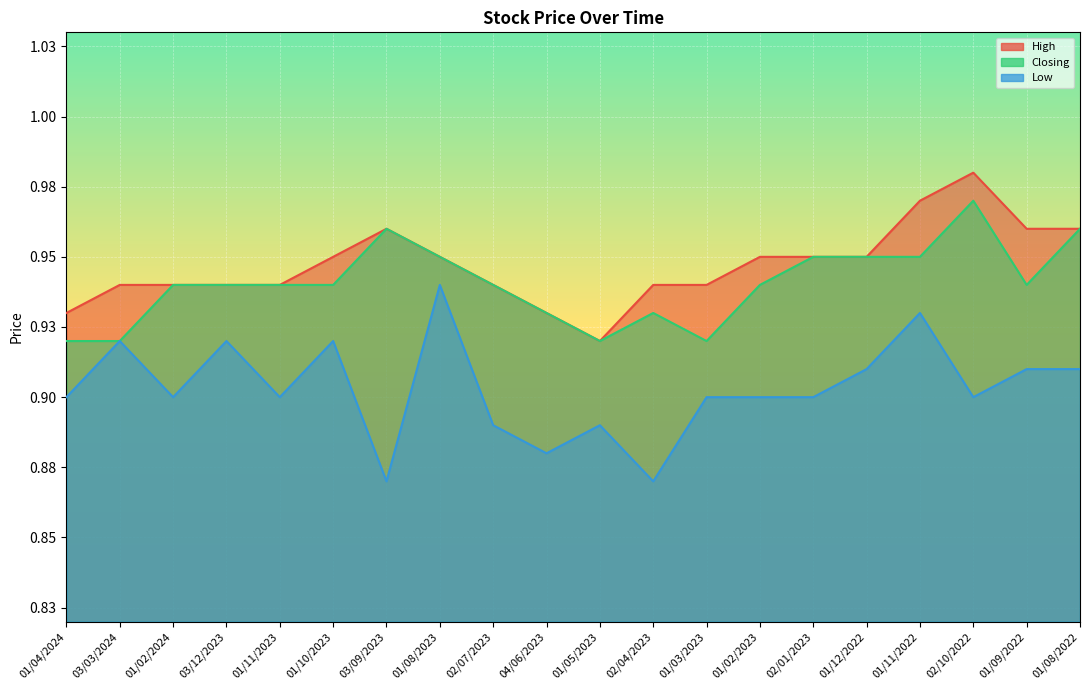

How many data points does each series have?

20